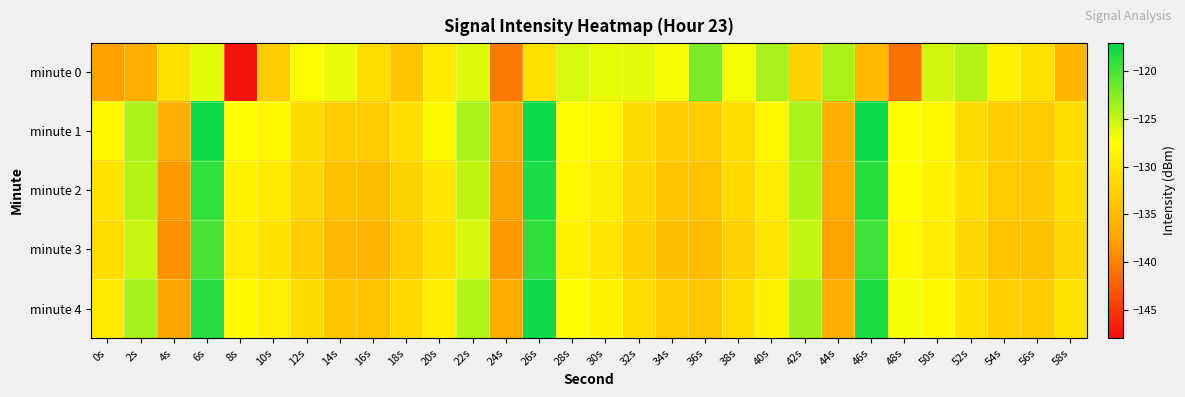

At 8s, list the series in order from largest to smallest.

minute 1, minute 4, minute 2, minute 3, minute 0